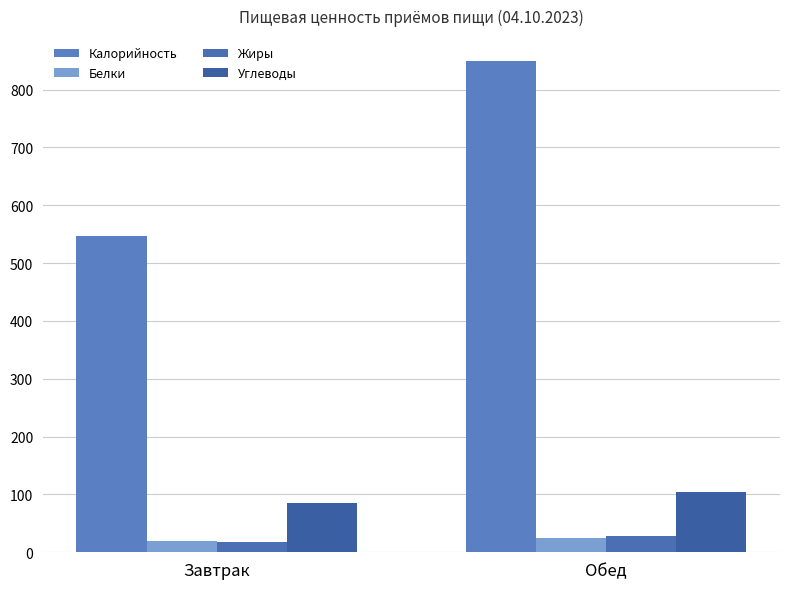

True or false: Углеводы has a value of 39.2 at Завтрак.

False